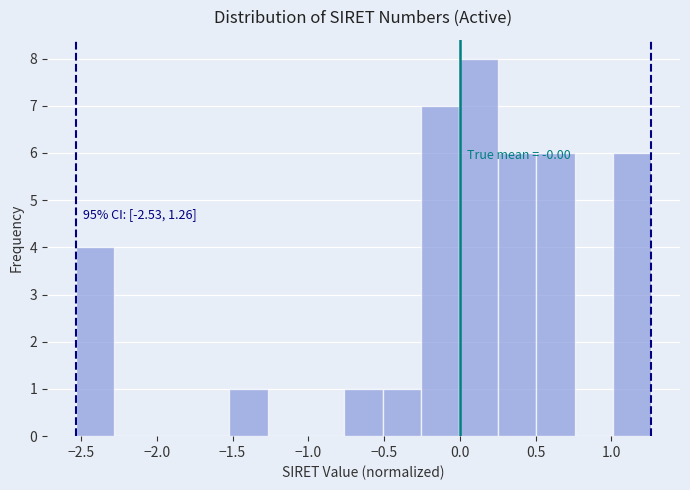

Over which range of the x-axis is the bar tallest?

0.00 to 0.25